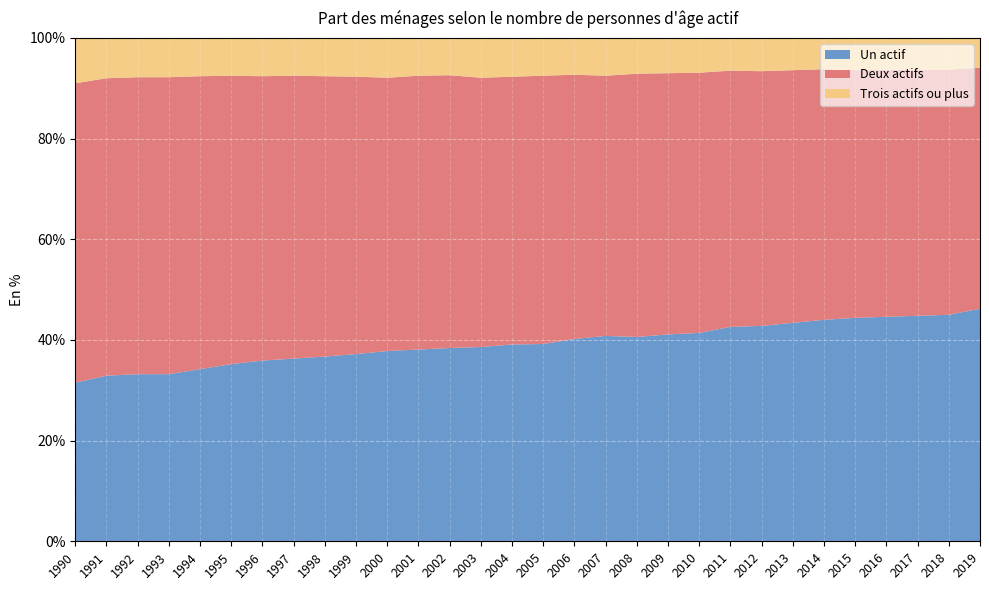

Reading left to right, transcribe all the data shown in this chart.

Un actif: 31.5	32.9	33.2	33.2	34.2	35.2	35.9	36.3	36.7	37.2	37.8	38.1	38.4	38.6	39.1	39.2	40.2	40.8	40.6	41.1	41.4	42.6	42.8	43.4	44.0	44.4	44.6	44.8	45.0	46.2
Deux actifs: 59.5	59.1	59.0	59.0	58.2	57.3	56.5	56.2	55.7	55.1	54.3	54.4	54.2	53.5	53.2	53.3	52.5	51.7	52.3	51.9	51.7	50.9	50.6	50.2	49.8	49.2	49.1	48.9	48.7	47.9
Trois actifs ou plus: 9.0	8.1	7.9	7.7	7.6	7.5	7.6	7.5	7.6	7.7	7.8	7.5	7.4	7.8	7.6	7.5	7.3	7.5	7.1	7.0	6.9	6.5	6.5	6.4	6.2	6.4	6.3	6.2	6.3	5.9